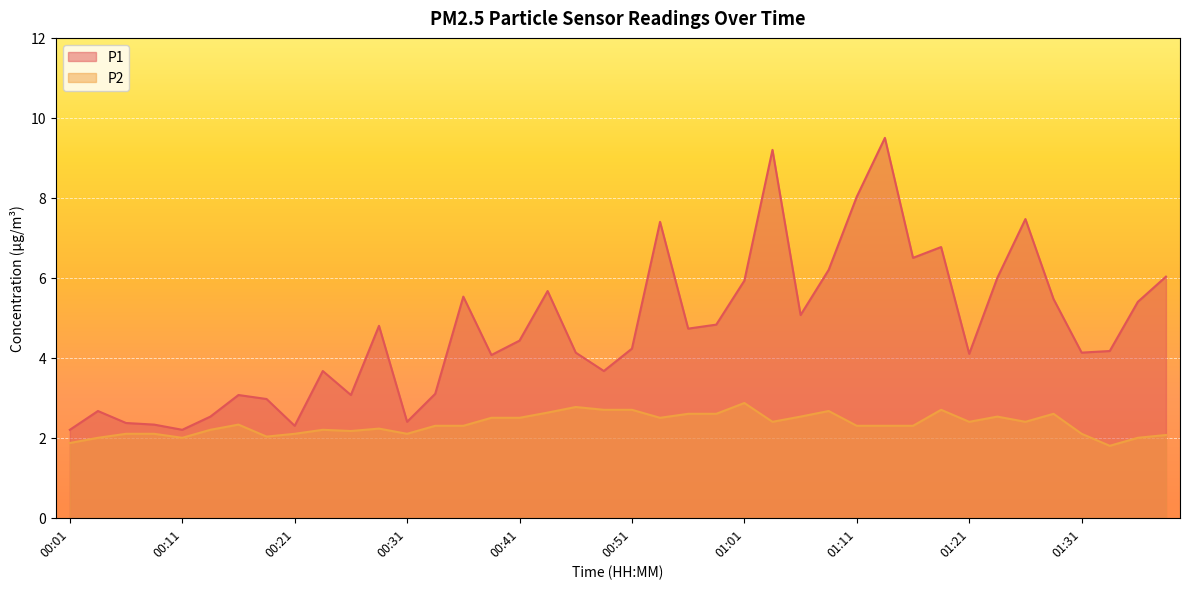

What is the difference between the P1 values at 01:28 and 01:11?

2.6